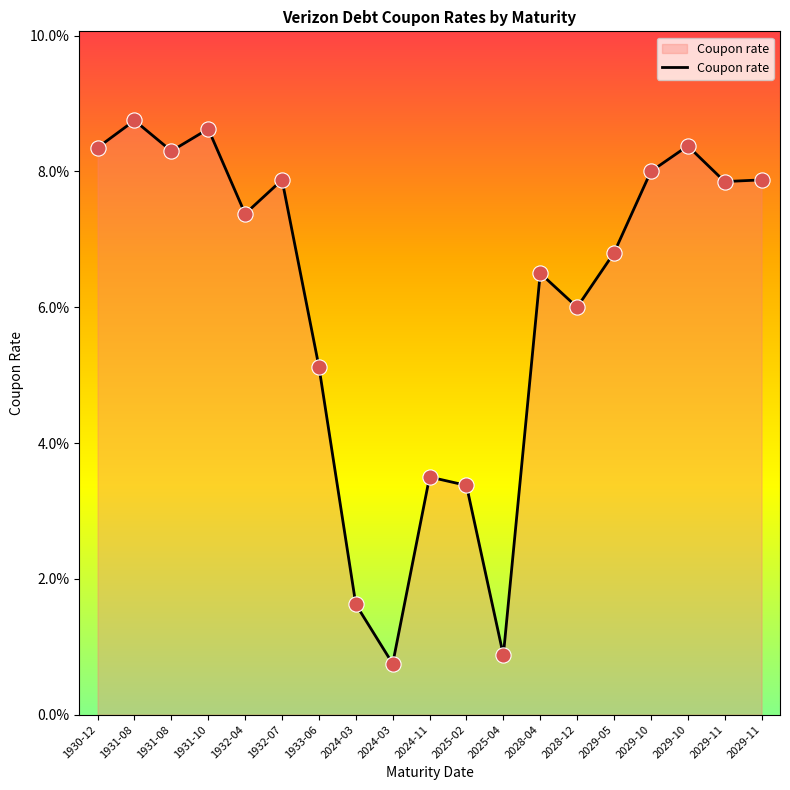

Is this an area chart (filled region under the line)?

Yes